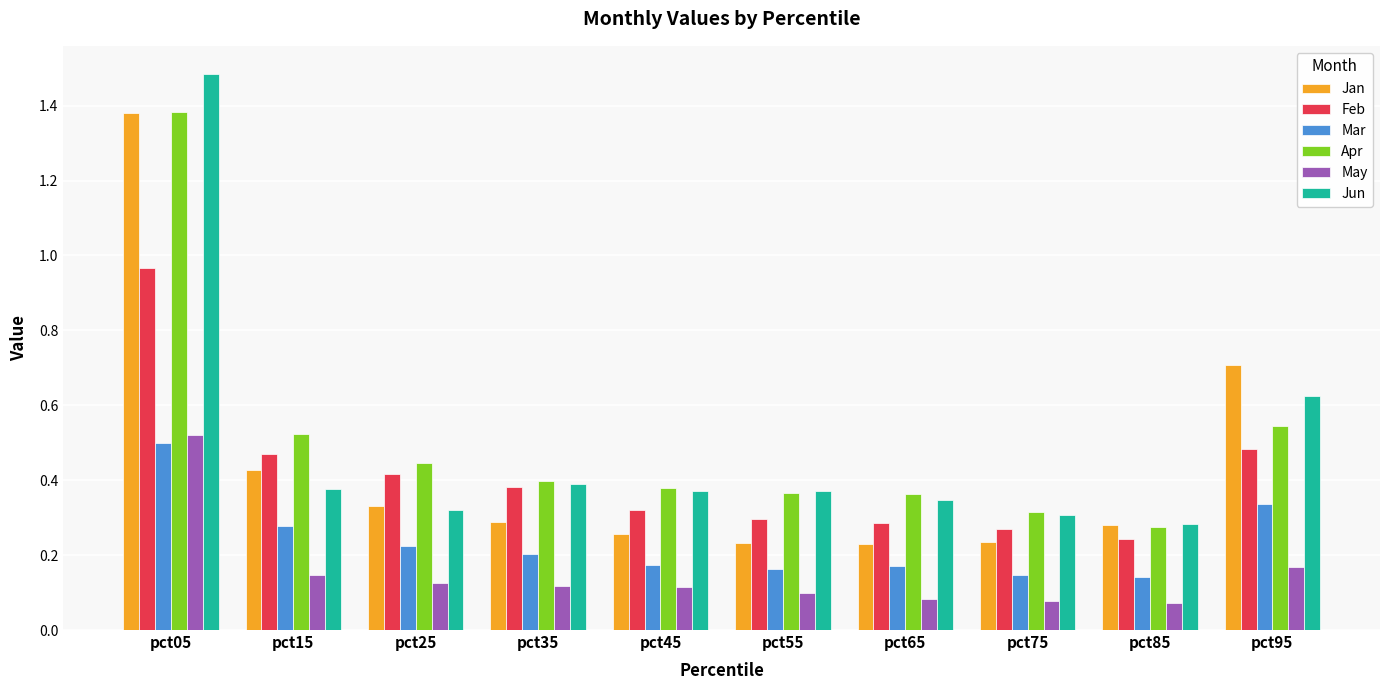

Which series changed the most between pct15 and pct95?

Jan